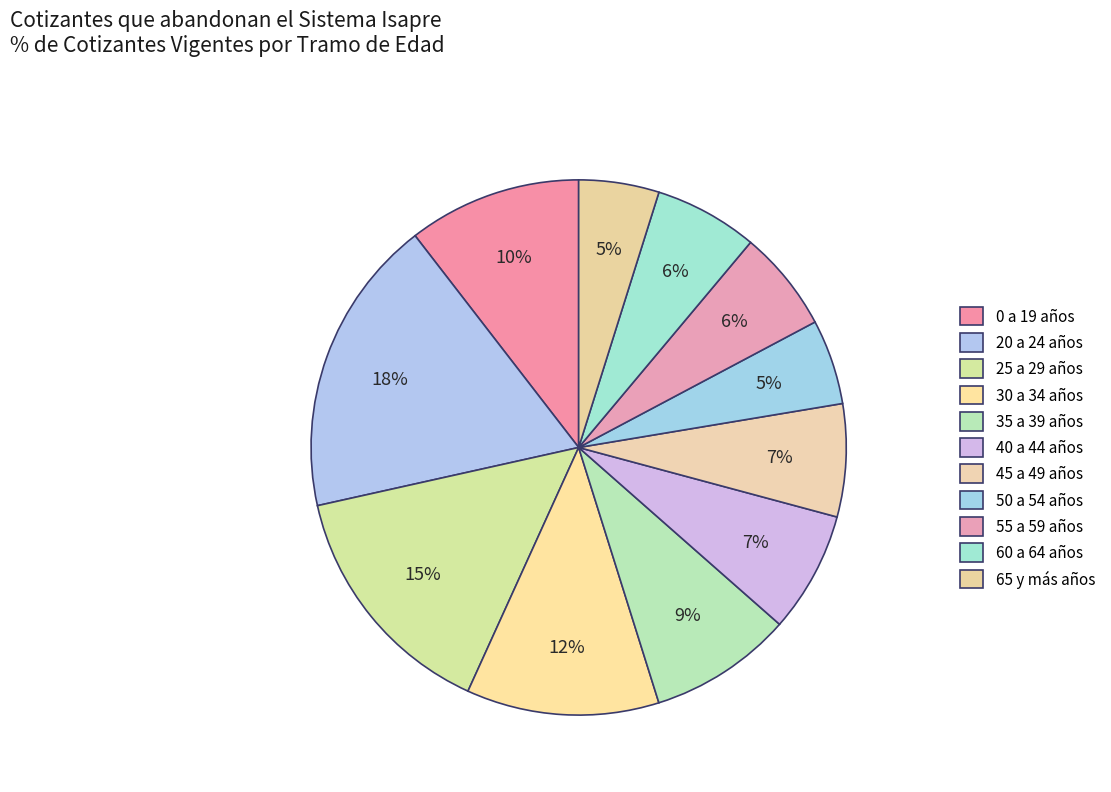

Count the number of slices in the pie.

11